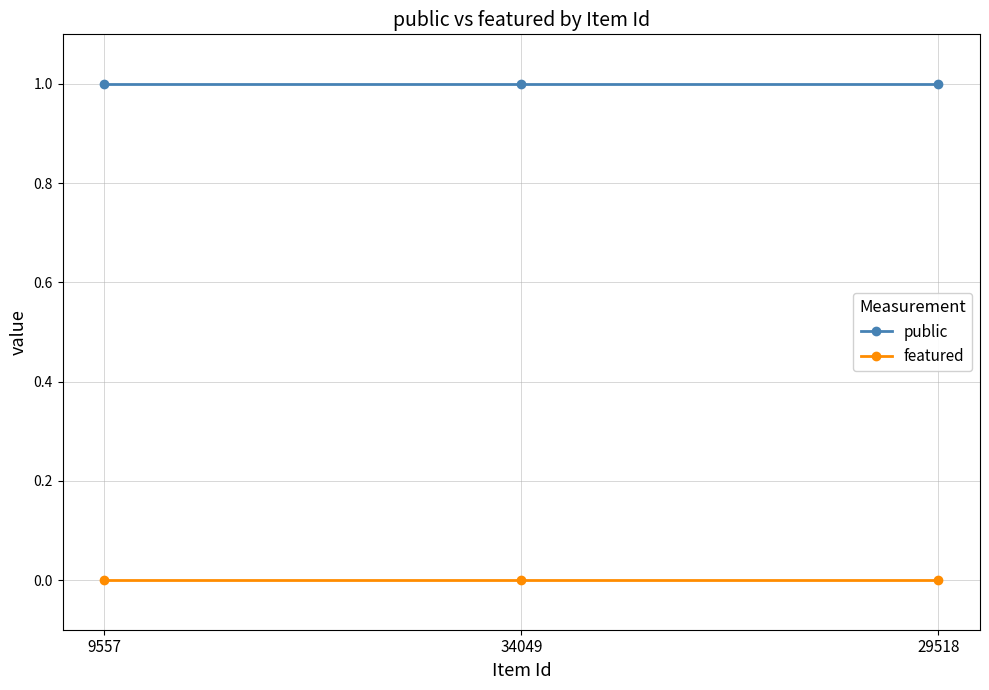

At 34049, list the series in order from largest to smallest.

public, featured